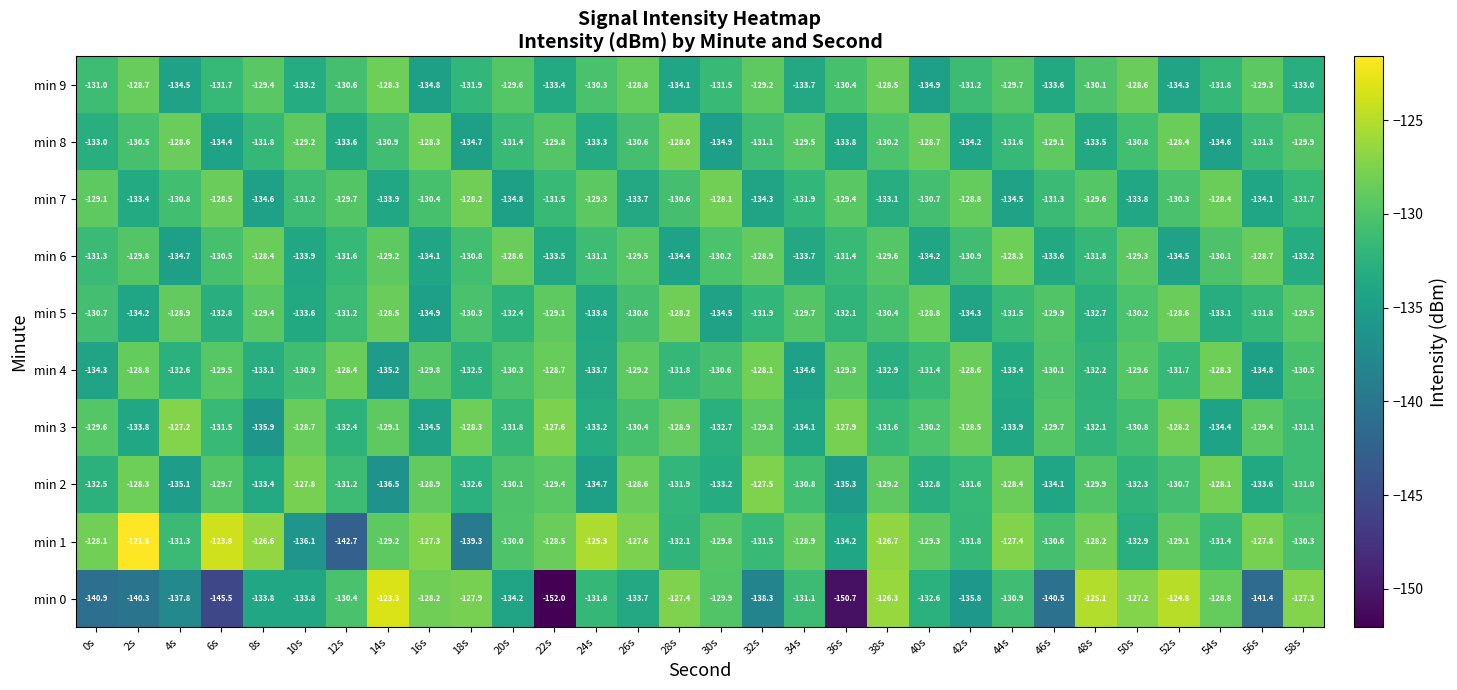

What value does the min 6 series have at 38s?

-129.6